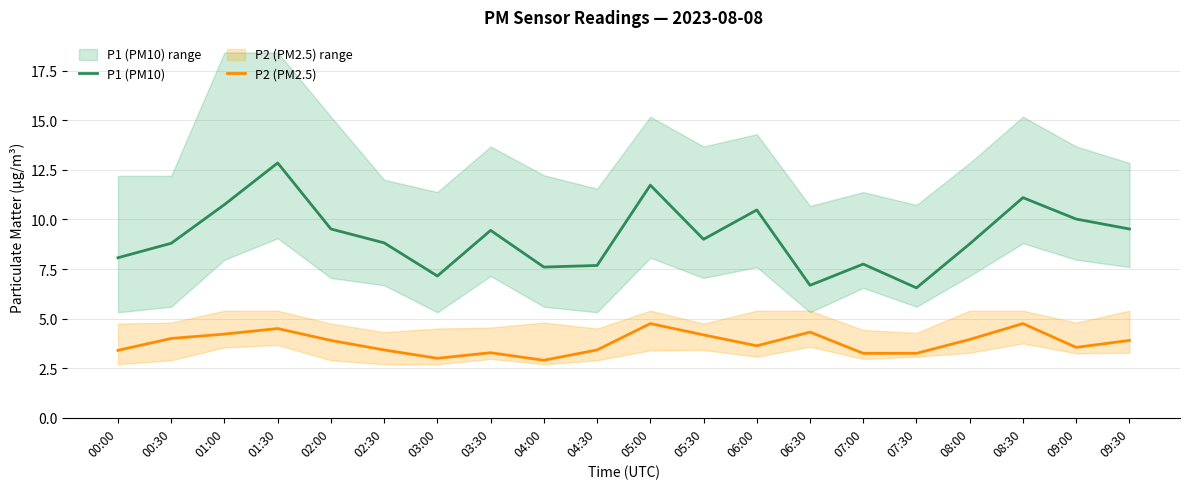

Reading left to right, extract all data points from this chart.

P1 (PM10): 8.1	8.8	10.8	12.8	9.5	8.8	7.2	9.4	7.6	7.7	11.7	9.0	10.5	6.7	7.8	6.5	8.8	11.1	10.0	9.5
P2 (PM2.5): 3.4	4.0	4.2	4.5	3.9	3.4	3.0	3.3	2.9	3.4	4.8	4.2	3.6	4.3	3.2	3.2	4.0	4.8	3.5	3.9